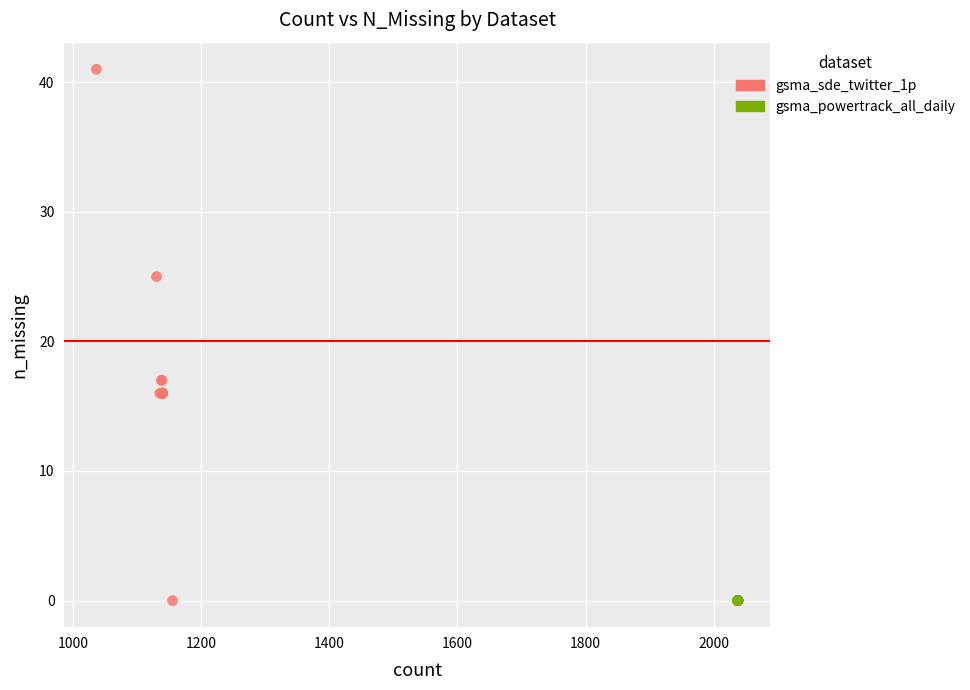

Which series reaches the maximum Y coordinate?

gsma_sde_twitter_1p